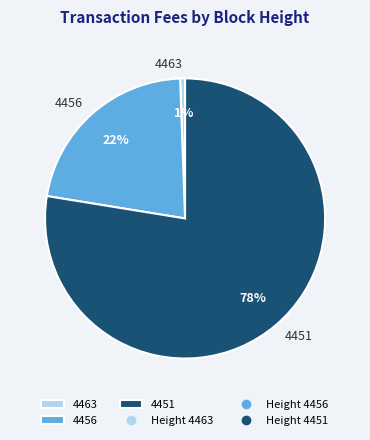

To the nearest percent, what percentage of the pie is 4456?

22%